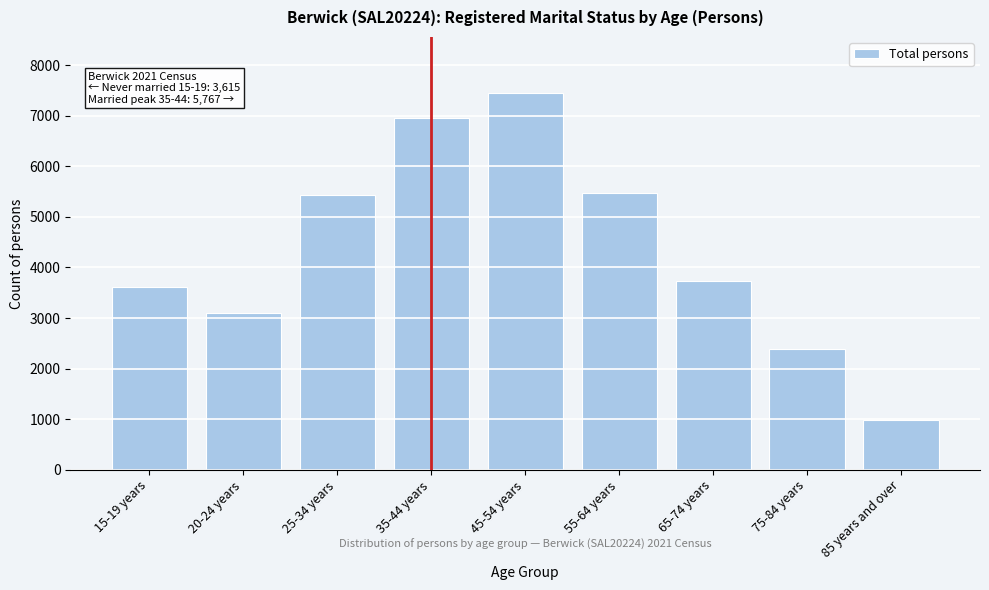

Reading left to right, extract all data points from this chart.

15-19 years=3623	20-24 years=3105	25-34 years=5441	35-44 years=6958	45-54 years=7443	55-64 years=5480	65-74 years=3736	75-84 years=2396	85 years and over=989